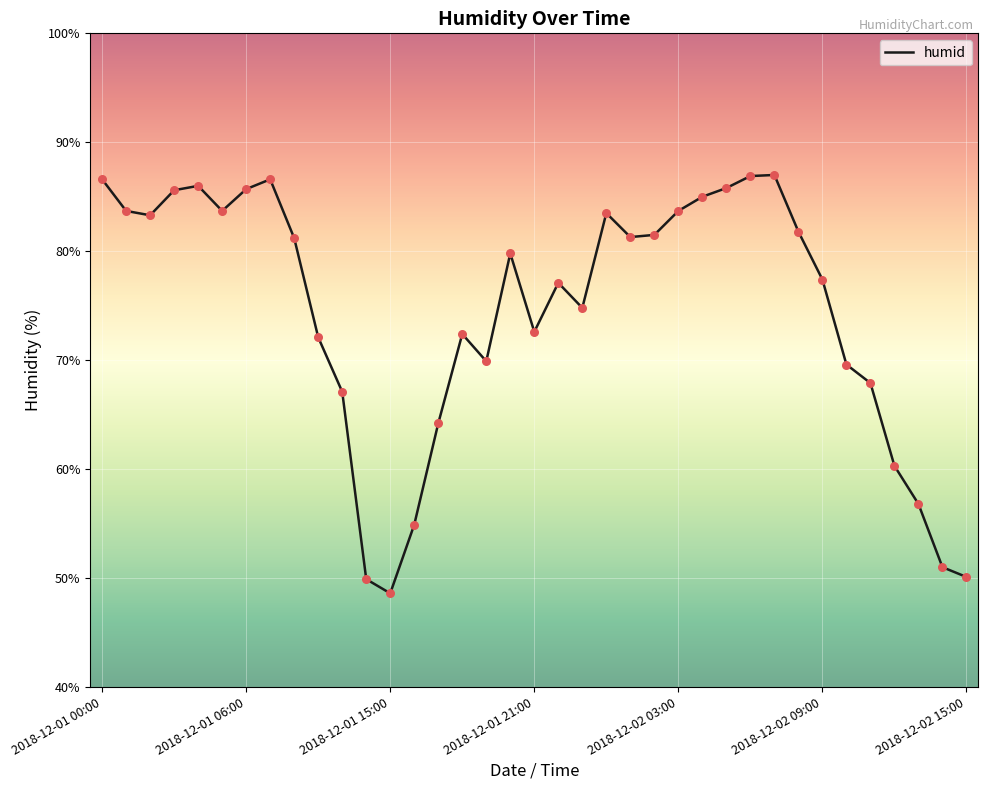

What is the minimum value shown in the chart?

48.6